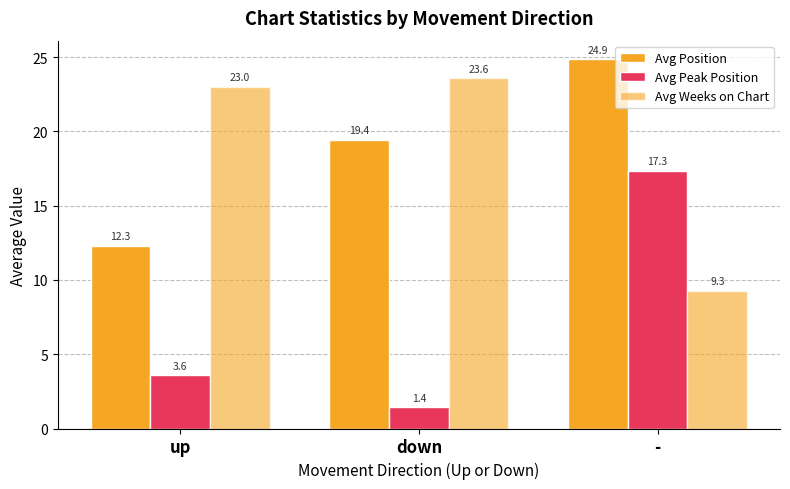

Between down and up, which is larger?

down